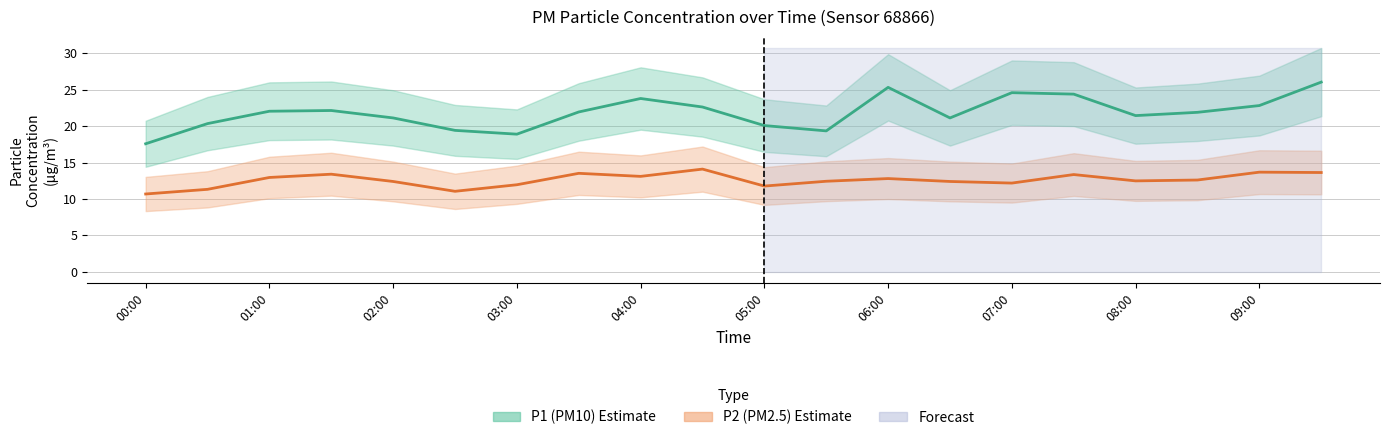

Rank the series by their maximum value, from highest to lowest.

P1 estimate, P2 estimate